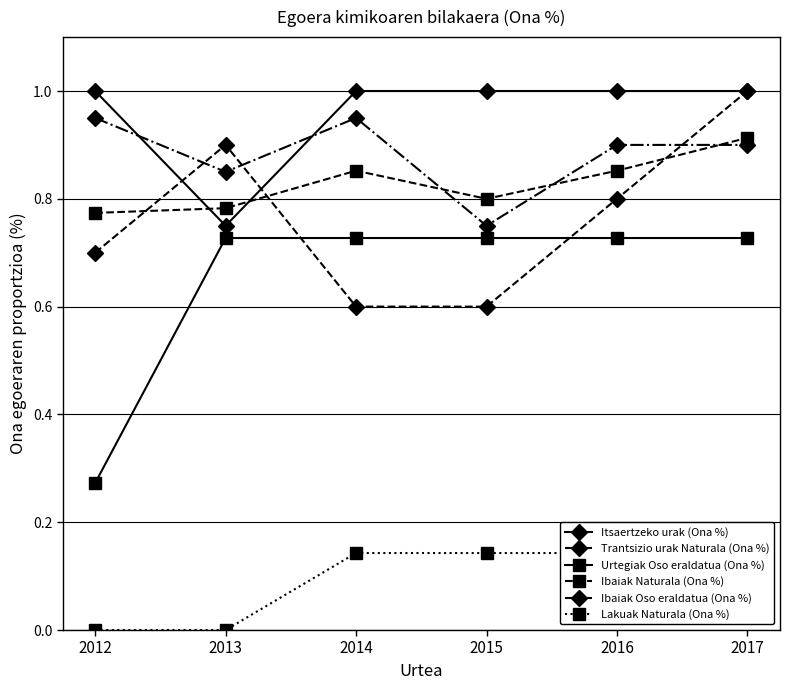

Does the chart display data point markers on the line(s)?

Yes